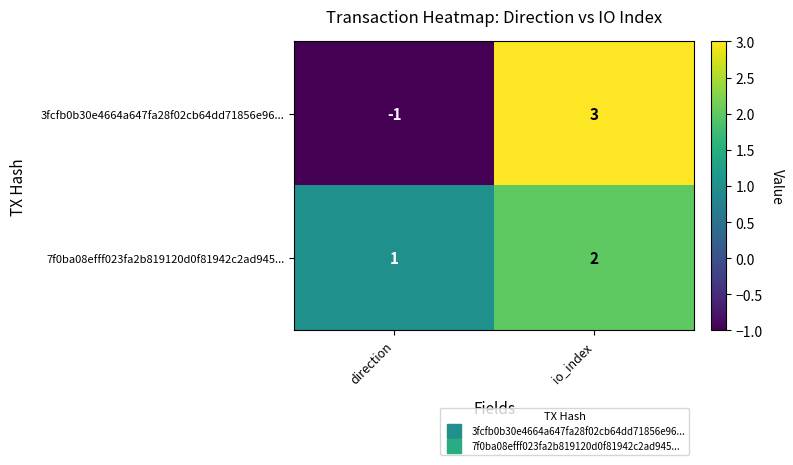

Which series has the widest spread of values?

3fcfb0b30e4664a647fa28f02cb64dd71856e96...